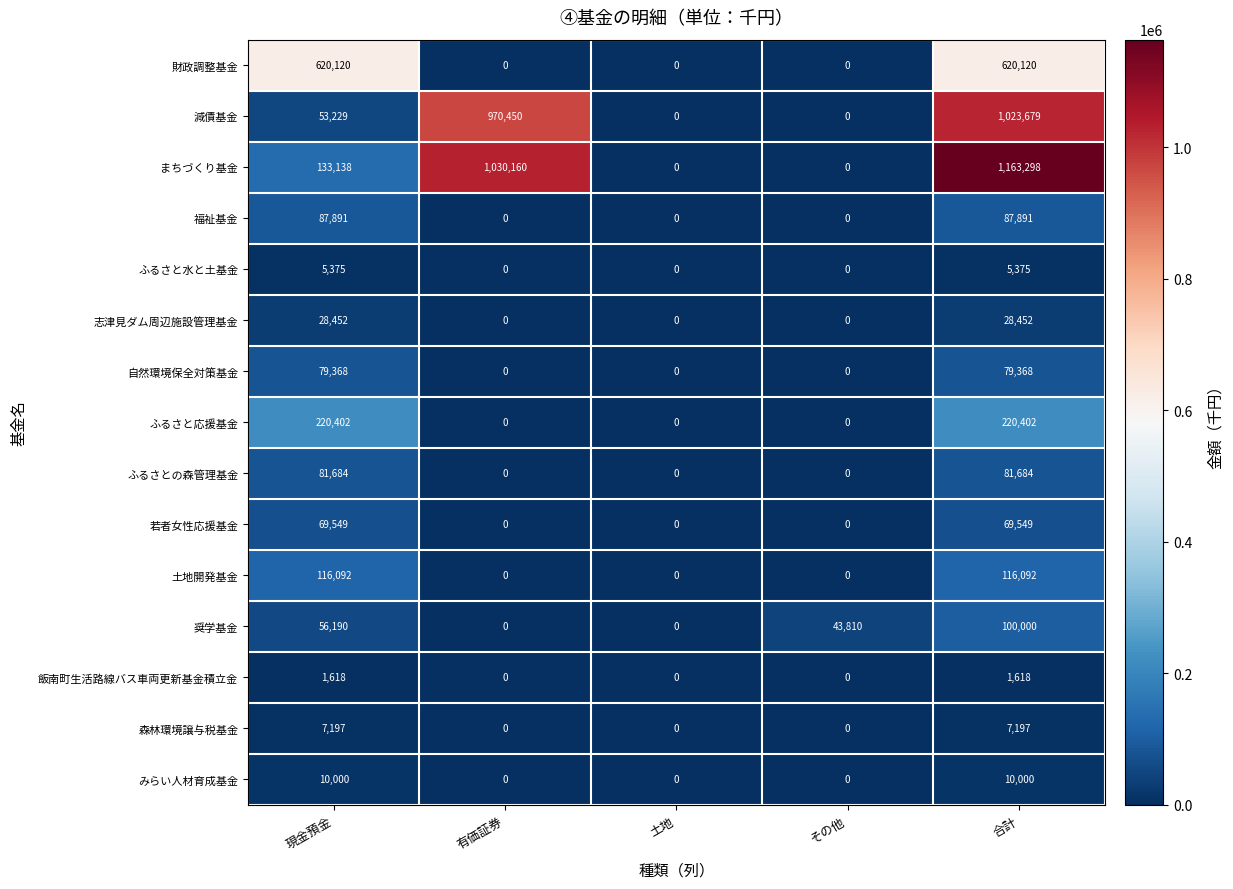

How many ふるさと応援基金 values are between 0 and 220402?

5